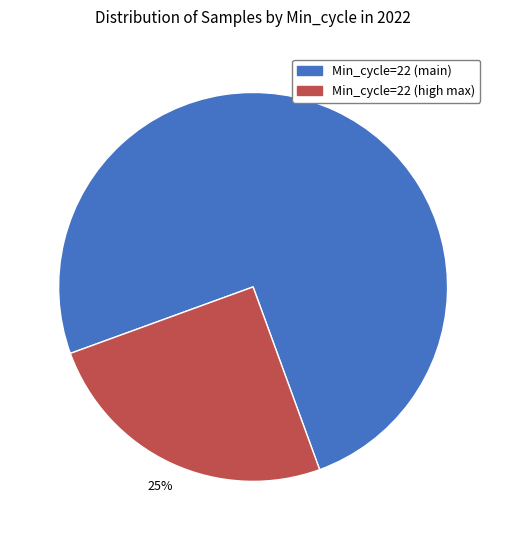

Count the number of slices in the pie.

2